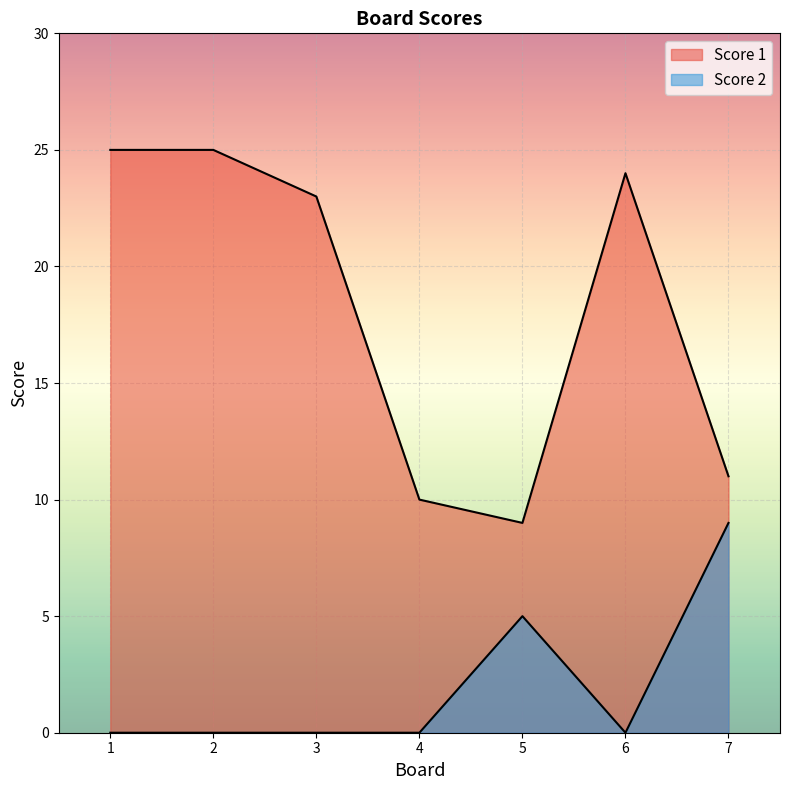

Rank the series by their maximum value, from lowest to highest.

Score 2, Score 1